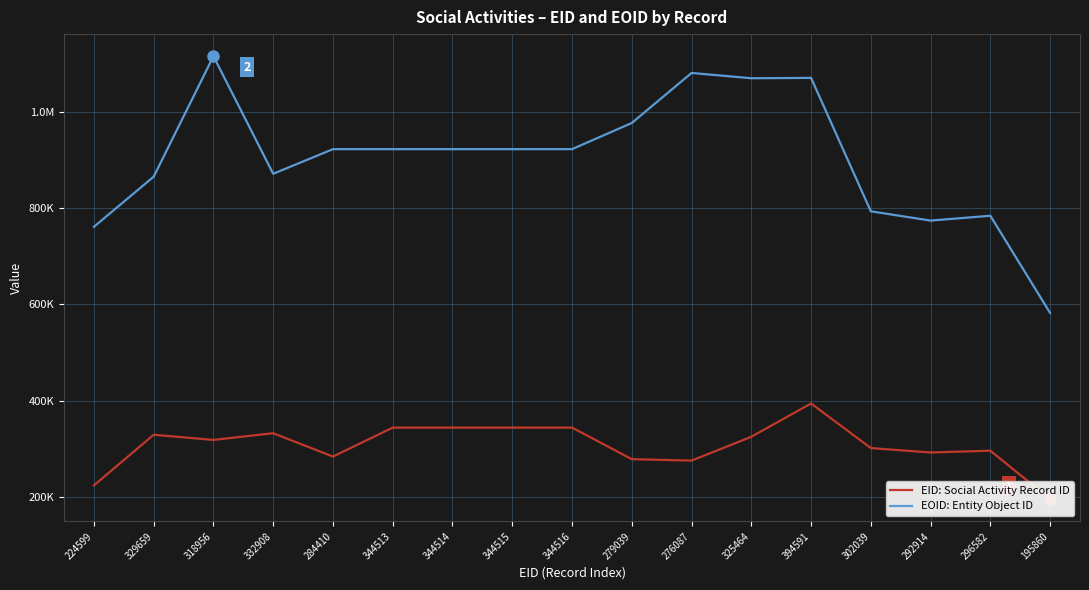

What are all the series names shown in the legend?

EID: Social Activity Record ID, EOID: Entity Object ID